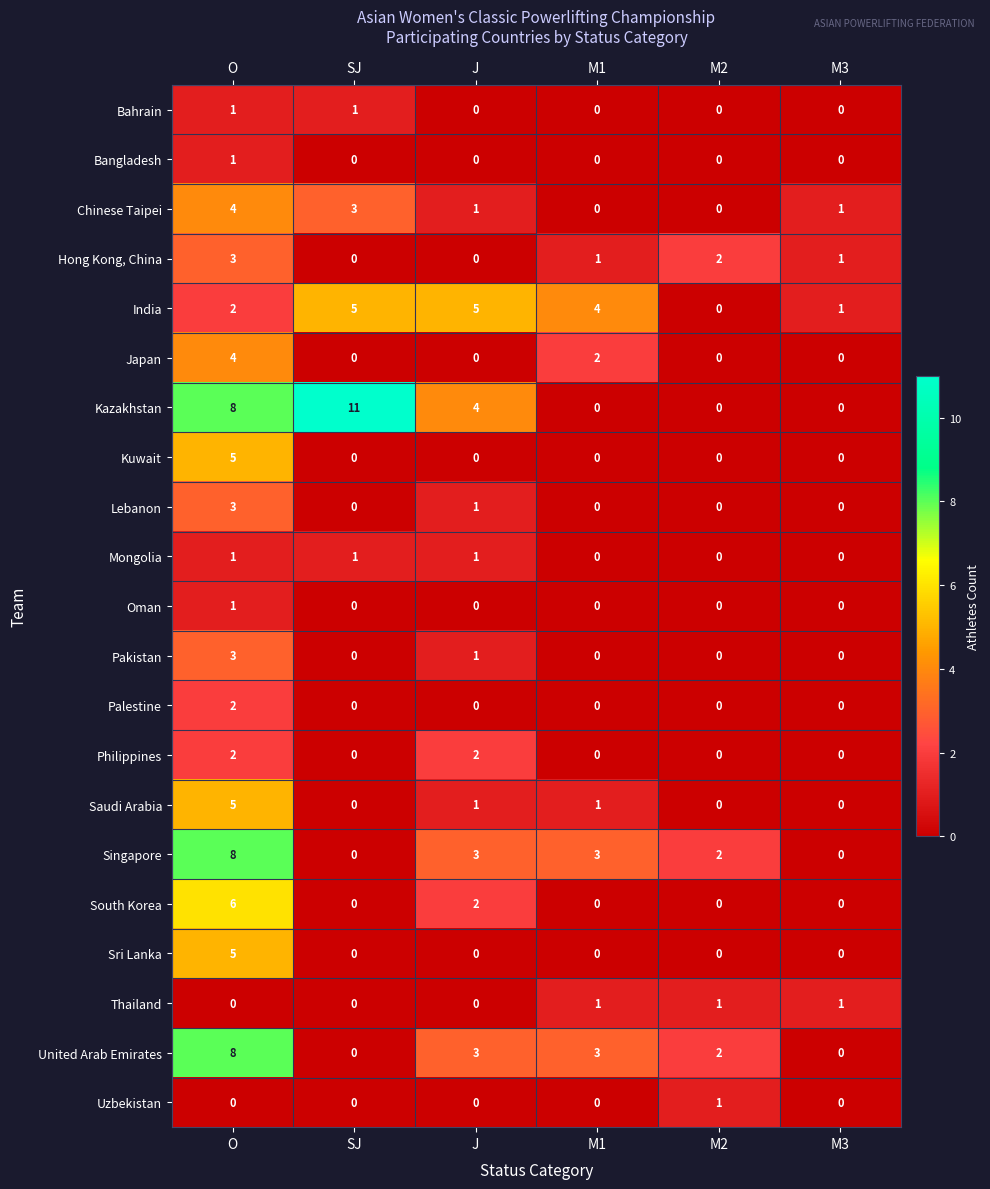

The value of Pakistan at O is 3. True or false?

True